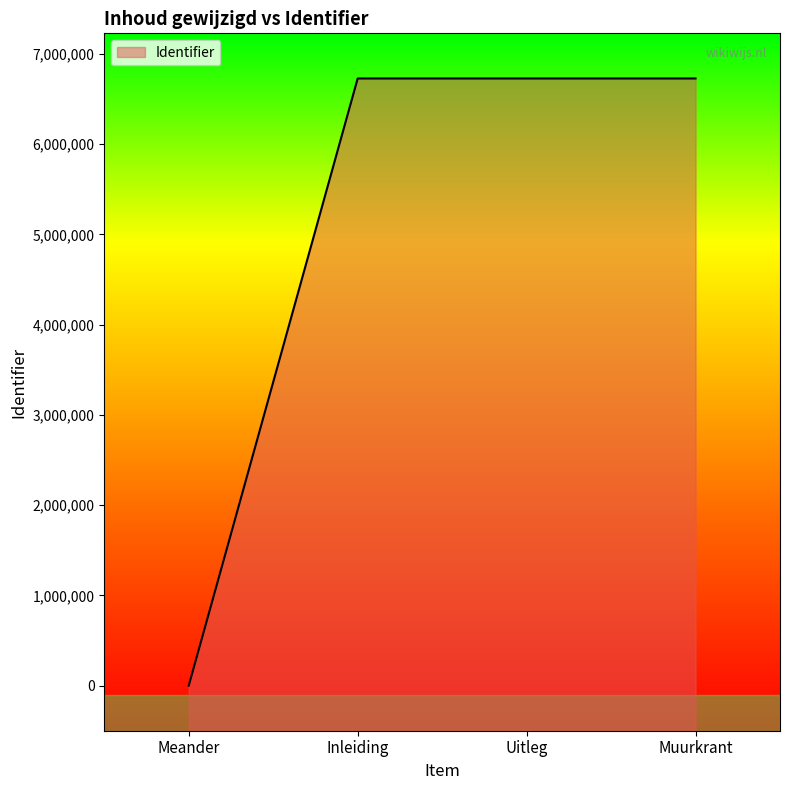

Which has a higher value, Meander or Uitleg?

Uitleg